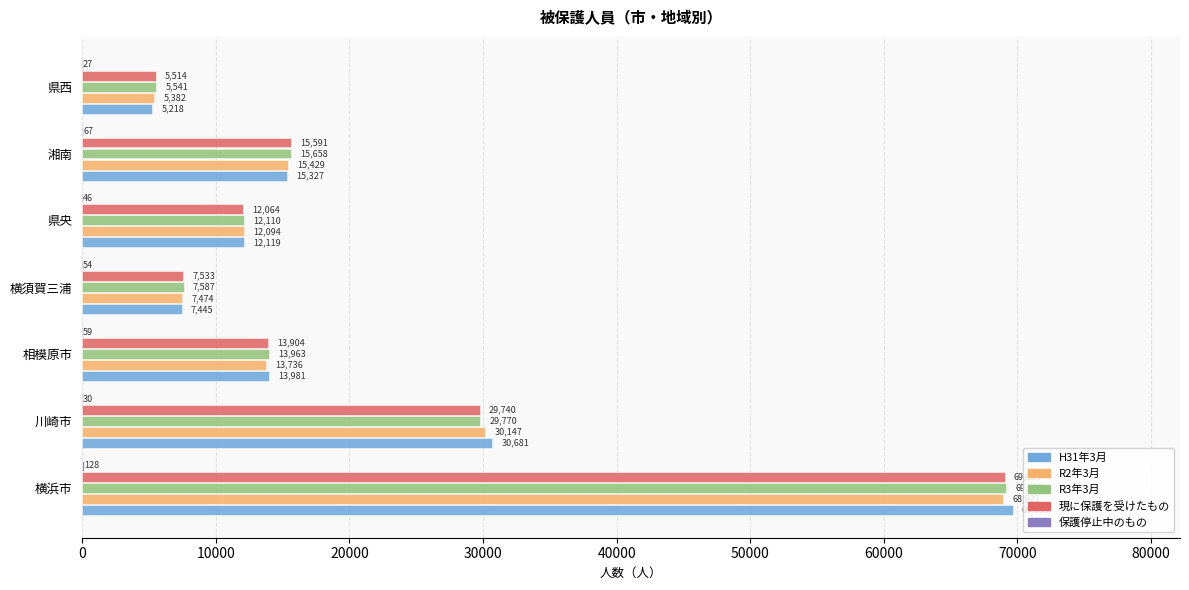

The R2年3月 series shows 15429 at 湘南. True or false?

True